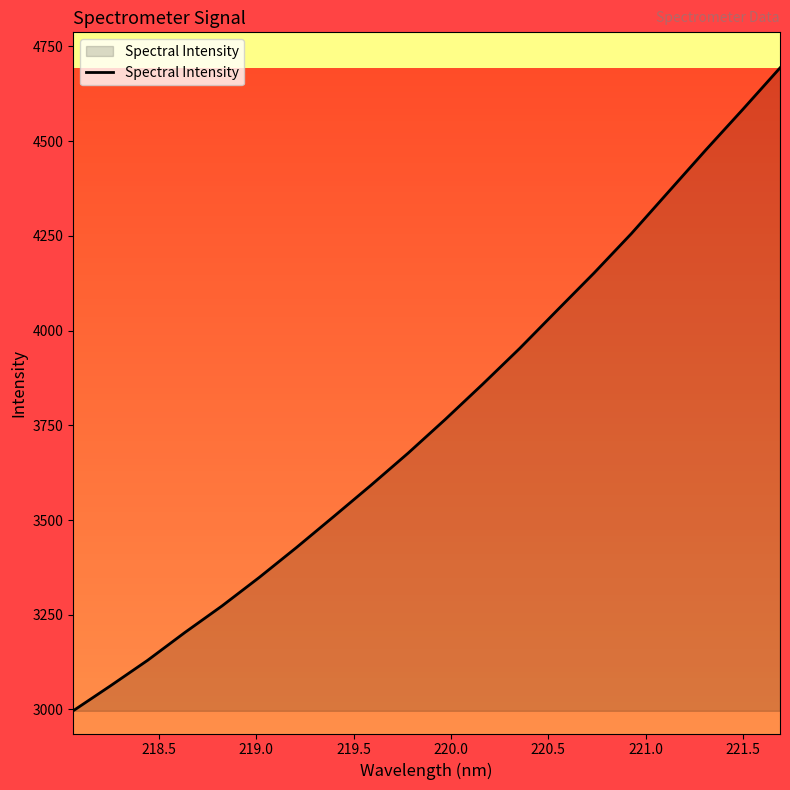

What is the minimum value shown in the chart?

2996.4